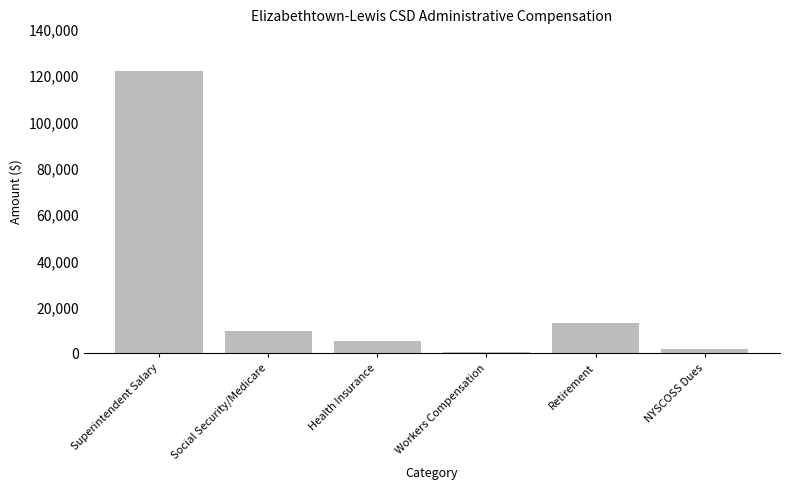

At which category does the chart reach its peak across all series?

Superintendent Salary